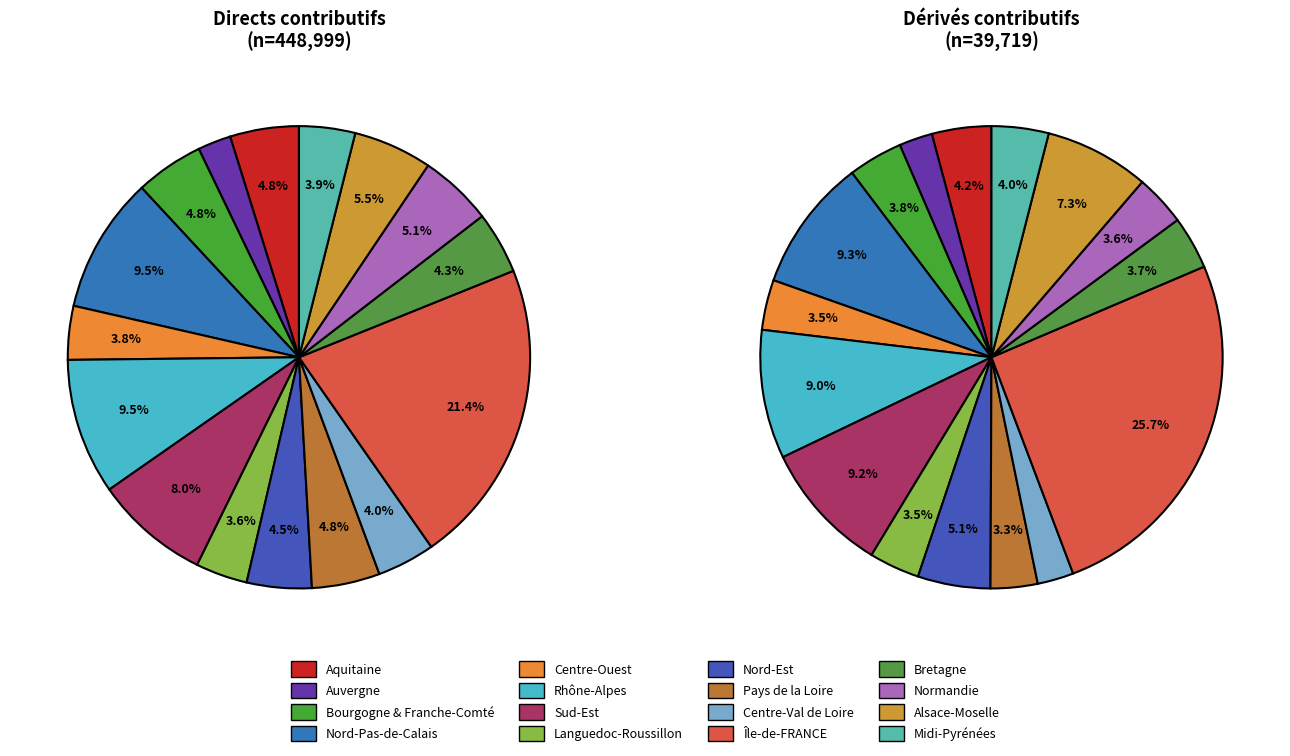

What percentage is the Rhône-Alpes slice, to the nearest percent?

10%